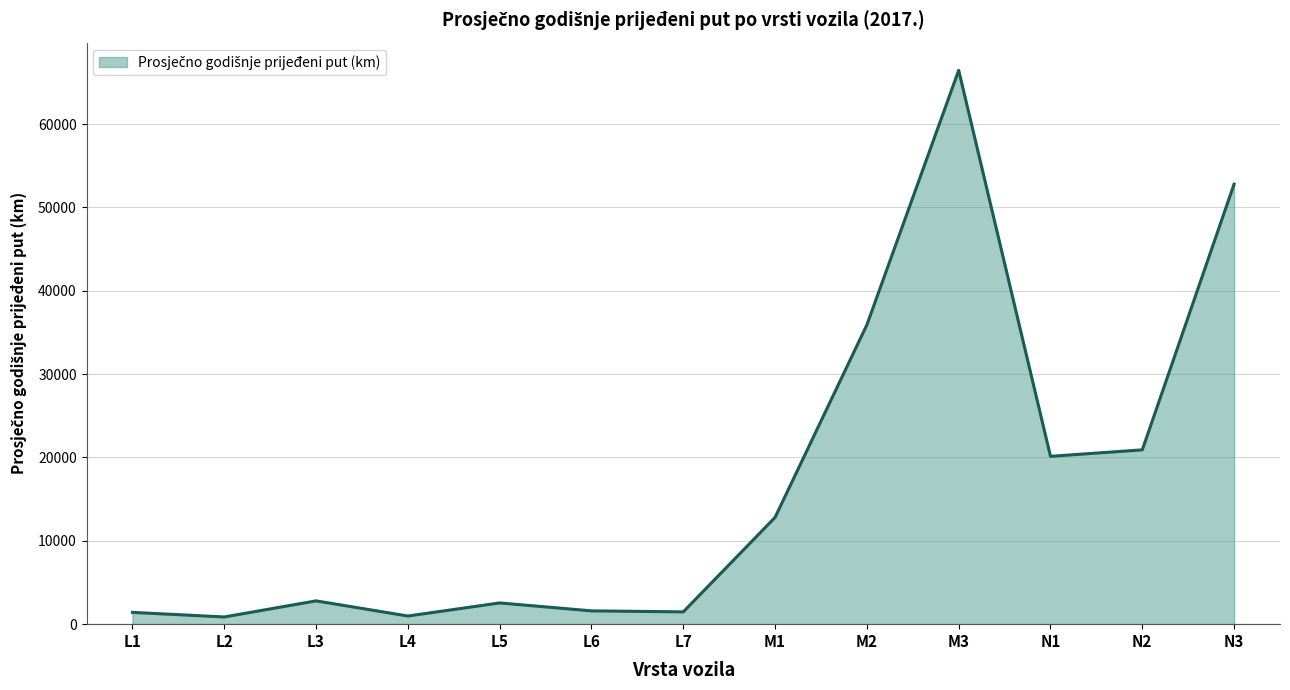

Is it true that the value at N3 is 88750.9?

False